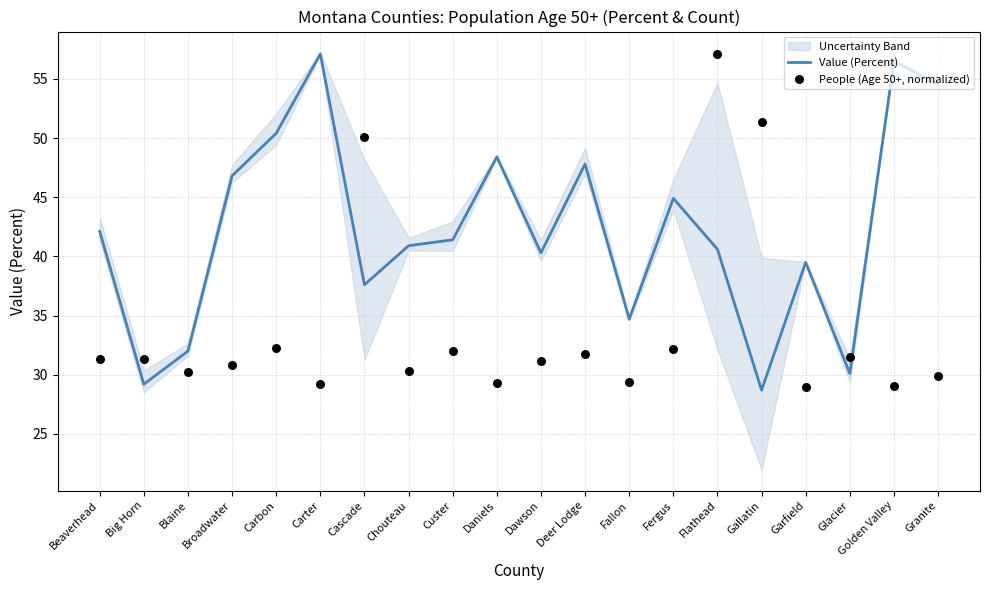

At how many categories does at least one series exceed 28?

20